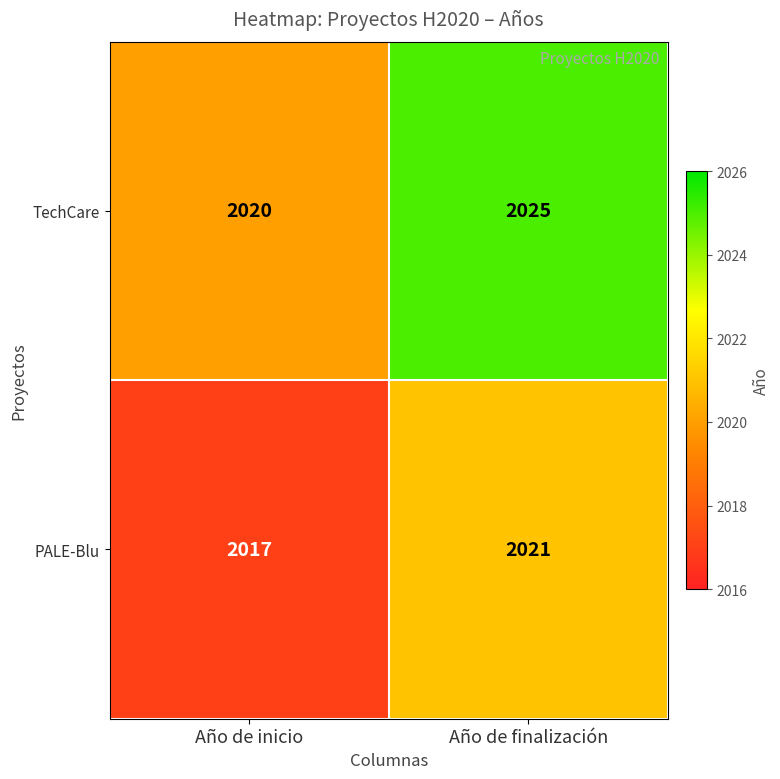

Reading left to right, what are all the values shown in this chart?

TechCare: 2020	2025
PALE-Blu: 2017	2021